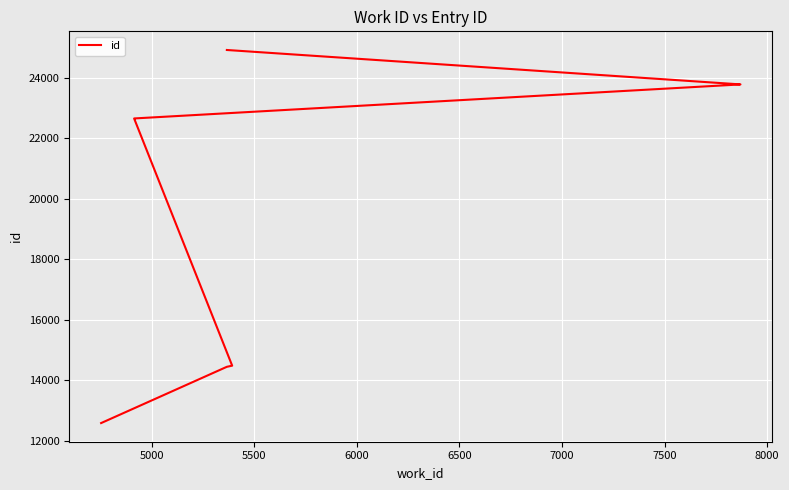

Is it true that the value at 7000 is 9620?

False